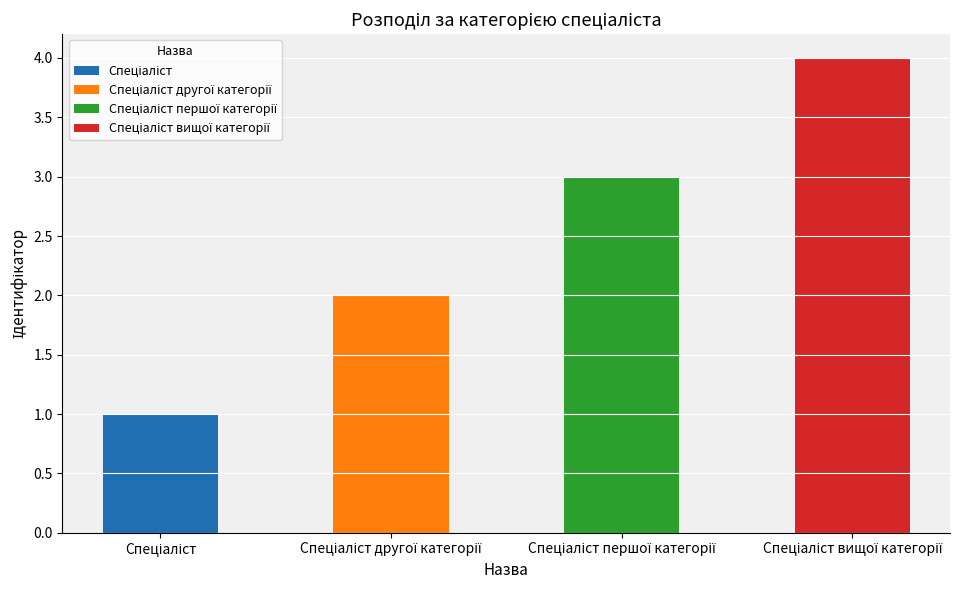

How many bars are there in total?

4